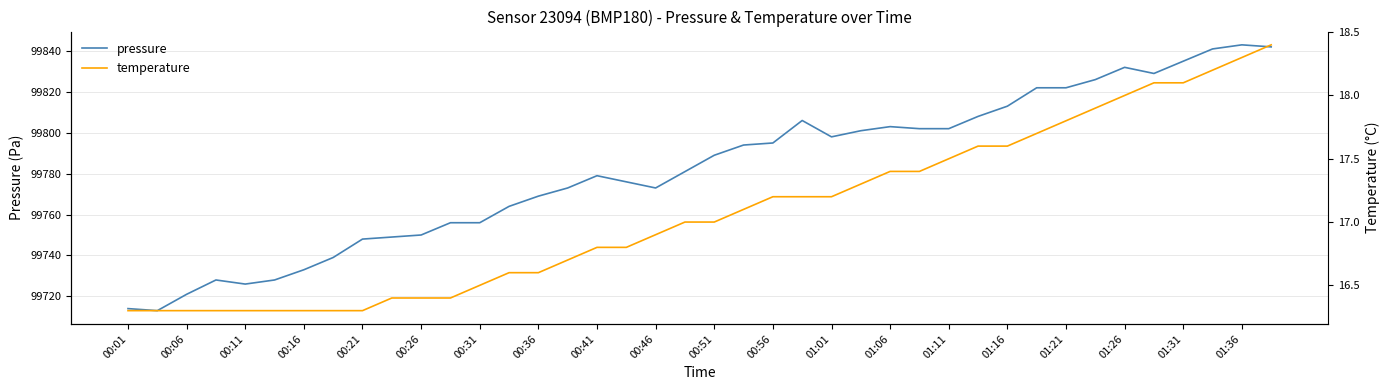

Is it true that pressure equals 99835 at 01:31?

True